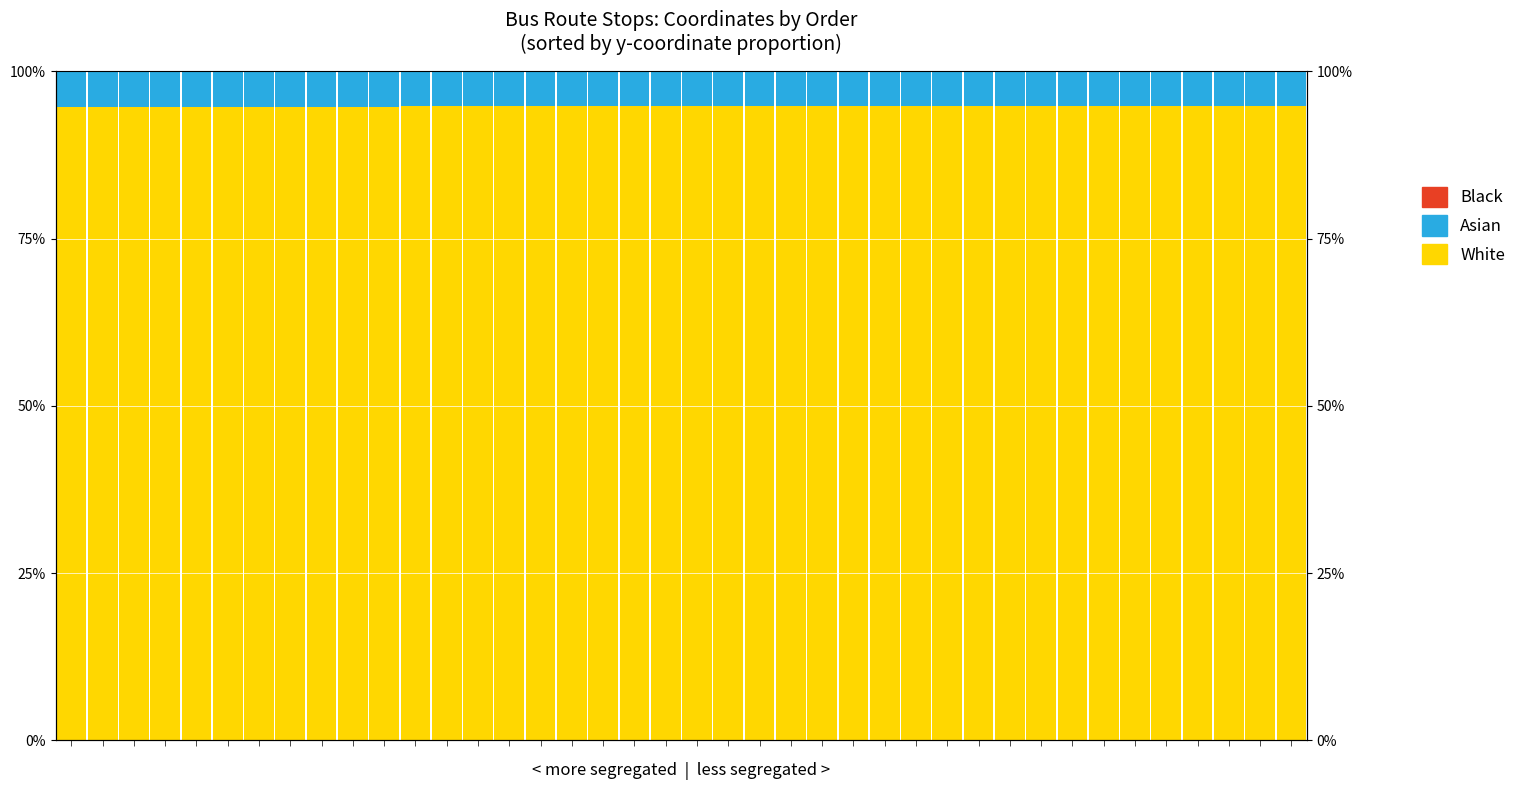

Reading left to right, transcribe all the data shown in this chart.

White: 0=94.7	1=94.7	2=94.7	3=94.7	4=94.7	5=94.7	6=94.7	7=94.7	8=94.7	9=94.7	10=94.7	11=94.7	12=94.7	13=94.7	14=94.7	15=94.8	16=94.8	17=94.8	18=94.8	19=94.8	20=94.8	21=94.8	22=94.8	23=94.8	24=94.8	25=94.8	26=94.8	27=94.8	28=94.8	29=94.8	30=94.8	31=94.8	32=94.8	33=94.8	34=94.8	35=94.8	36=94.8	37=94.8	38=94.8	39=94.8
Asian: 0=5.3	1=5.3	2=5.3	3=5.3	4=5.3	5=5.3	6=5.3	7=5.3	8=5.3	9=5.3	10=5.3	11=5.3	12=5.3	13=5.3	14=5.3	15=5.2	16=5.2	17=5.2	18=5.2	19=5.2	20=5.2	21=5.2	22=5.2	23=5.2	24=5.2	25=5.2	26=5.2	27=5.2	28=5.2	29=5.2	30=5.2	31=5.2	32=5.2	33=5.2	34=5.2	35=5.2	36=5.2	37=5.2	38=5.2	39=5.2
Black: 0=0.0	1=0.0	2=0.0	3=0.0	4=0.0	5=0.0	6=0.0	7=0.0	8=0.0	9=0.0	10=0.0	11=0.0	12=0.0	13=0.0	14=0.0	15=0.0	16=0.0	17=0.0	18=0.0	19=0.0	20=0.0	21=0.0	22=0.0	23=0.0	24=0.0	25=0.0	26=0.0	27=0.0	28=0.0	29=0.0	30=0.0	31=0.0	32=0.0	33=0.0	34=0.0	35=0.0	36=0.0	37=0.0	38=0.0	39=0.0